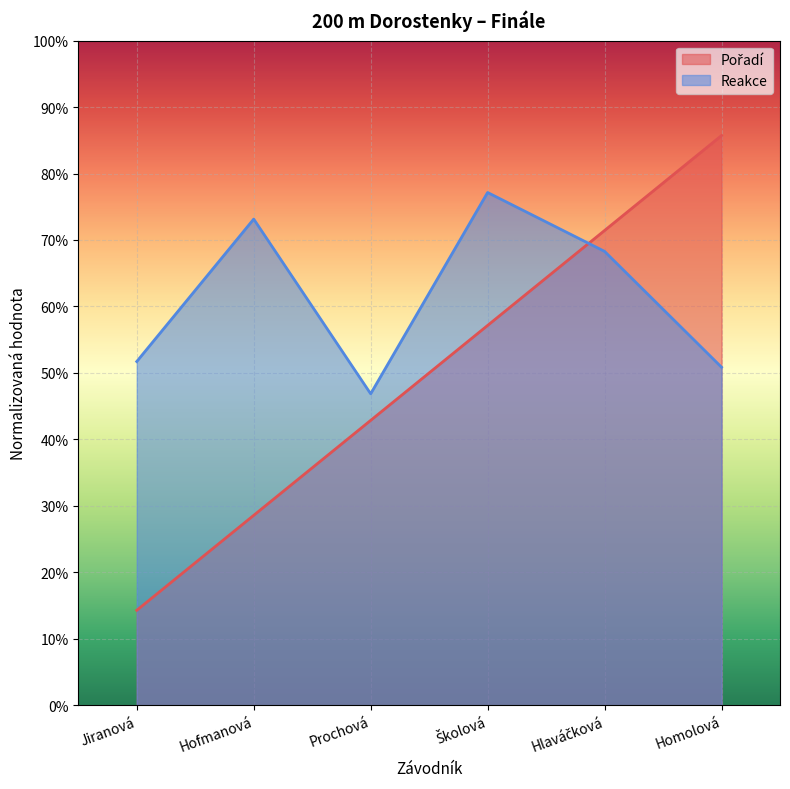

Which series changed the most between Hofmanová and Hlaváčková?

Pořadí